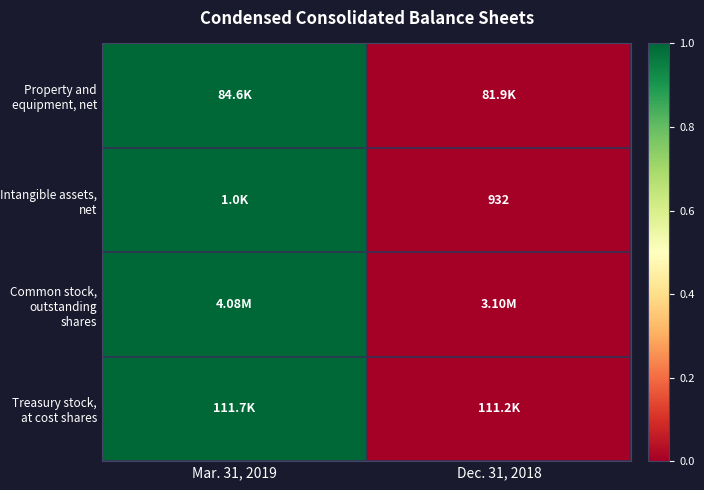

What is the greatest value displayed?

1